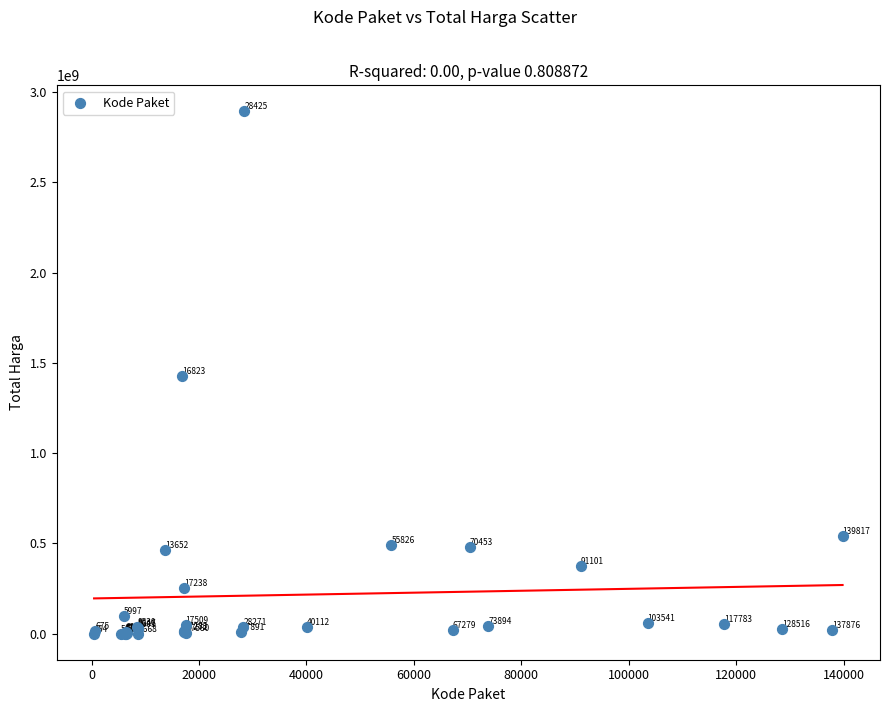

What Y value in the scatter plot is closest to 1446100000?

1425867900